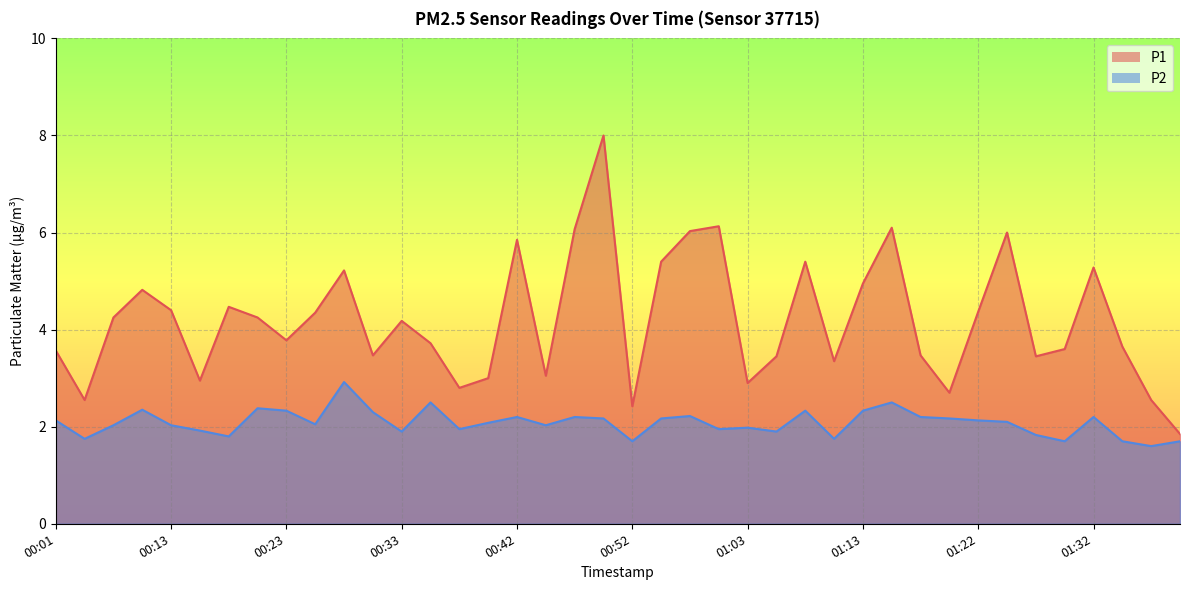

List the series in order of their overall mean, lowest first.

P2, P1